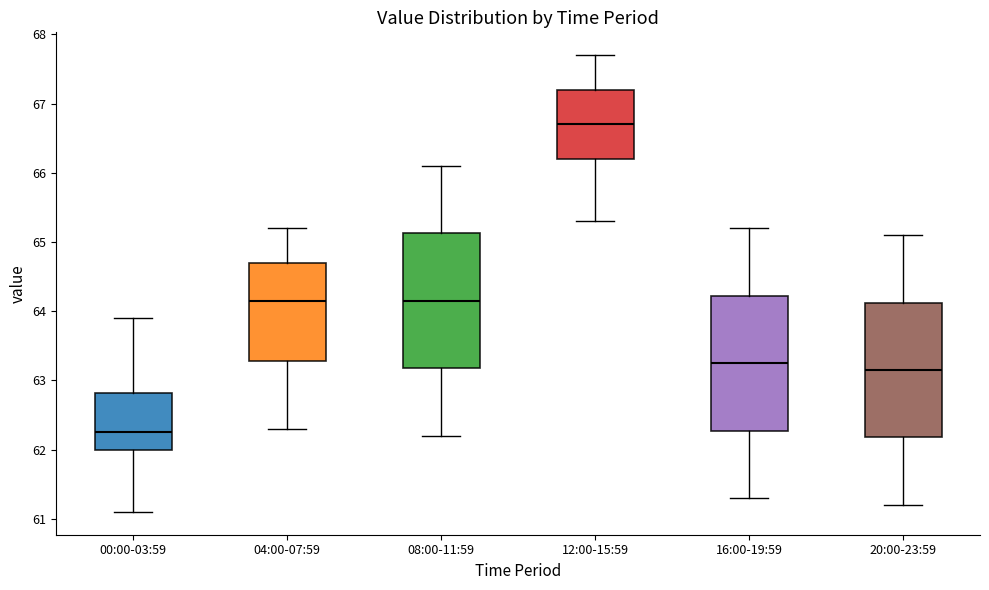

Where is the upper edge of the box for 04:00-07:59 on the y-axis? The values are not printed on the chart, so give them approximately, as read against the axis.

64.7